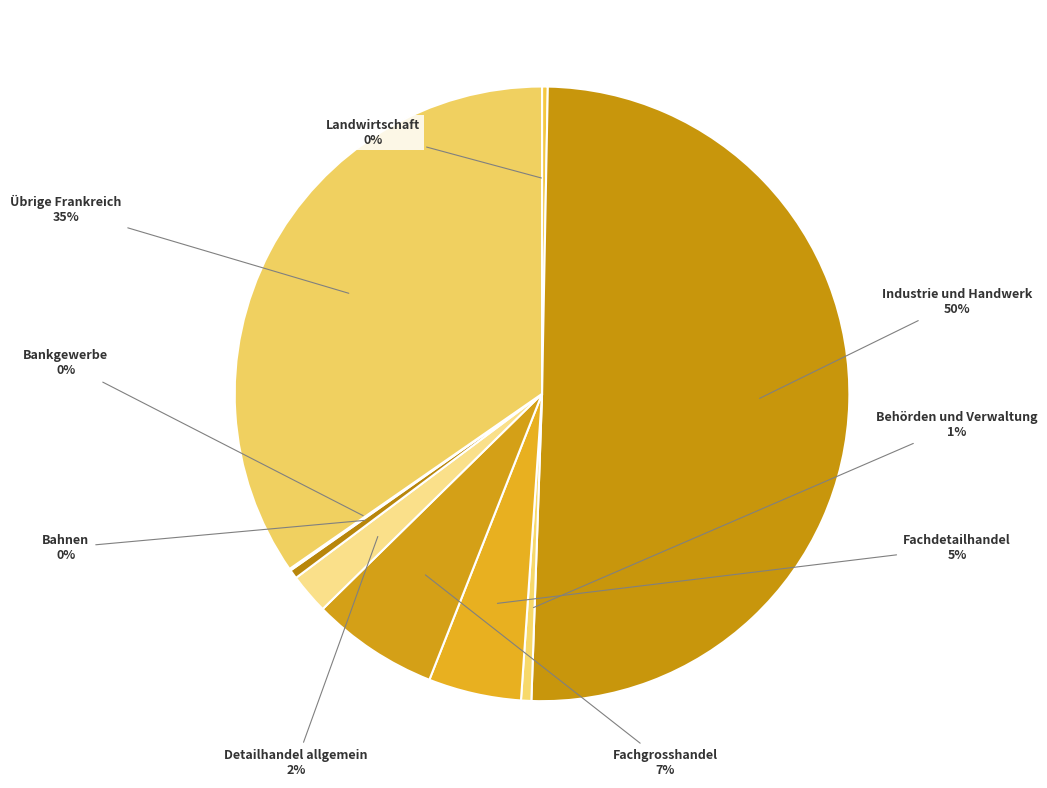

True or false: Bahnen accounts for 0% of the total.

True